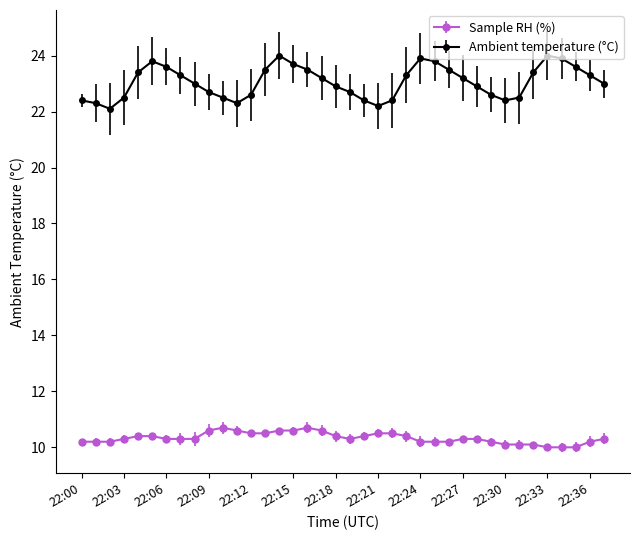

What is the maximum value shown in the chart?

24.0